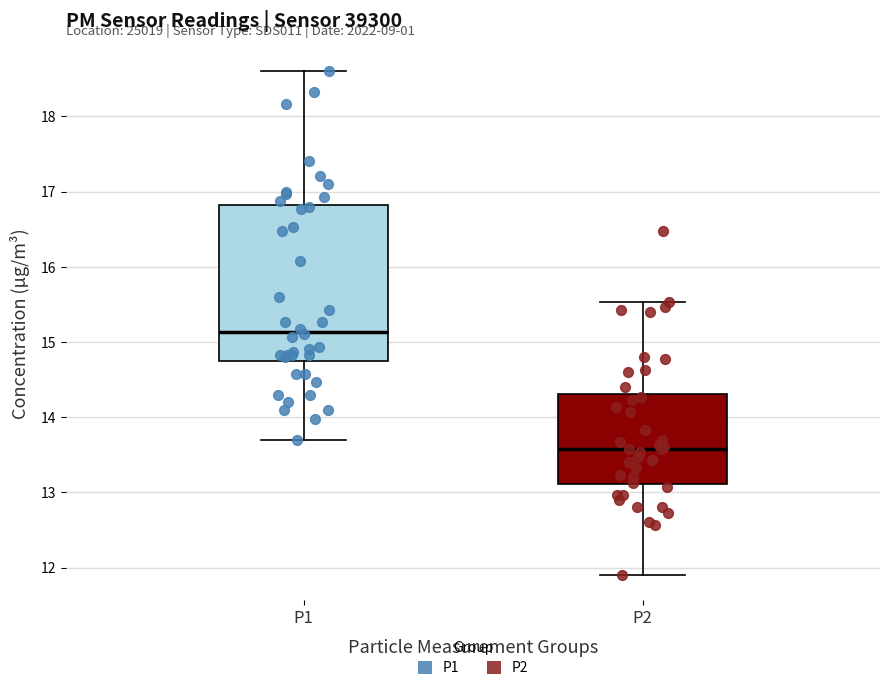

Reading left to right, transcribe this box plot: for each box, give where its median line is, the range the box spans, and where its two whiskers end, as read against the y-axis. The values are not printed on the chart, so give them approximately, as read against the axis.

P1: median 15.1, box 14.7 to 16.8, whiskers 13.7 to 18.6
P2: median 13.6, box 13.1 to 14.3, whiskers 11.9 to 15.5